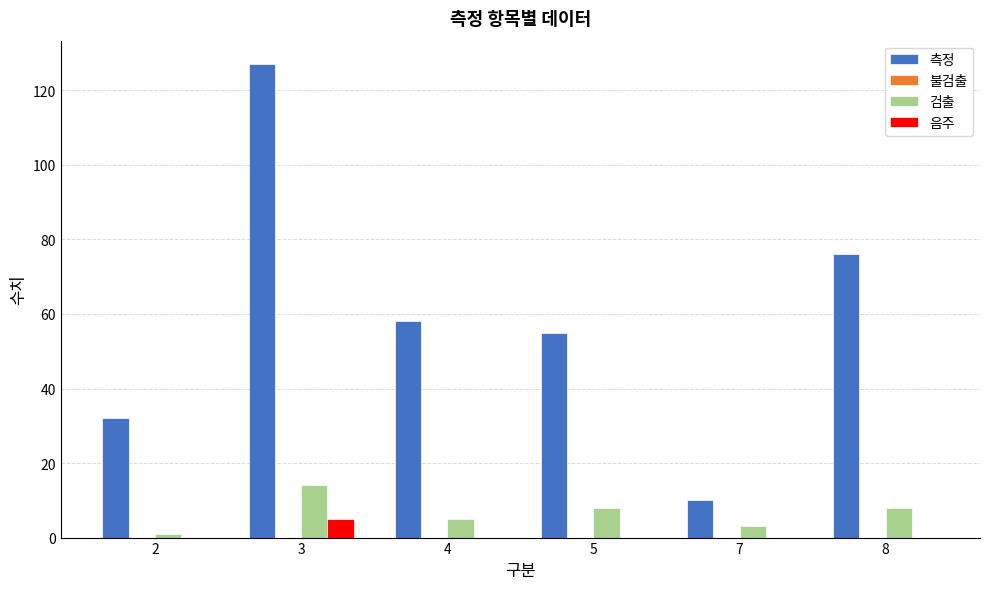

At which category does the chart reach its peak across all series?

3